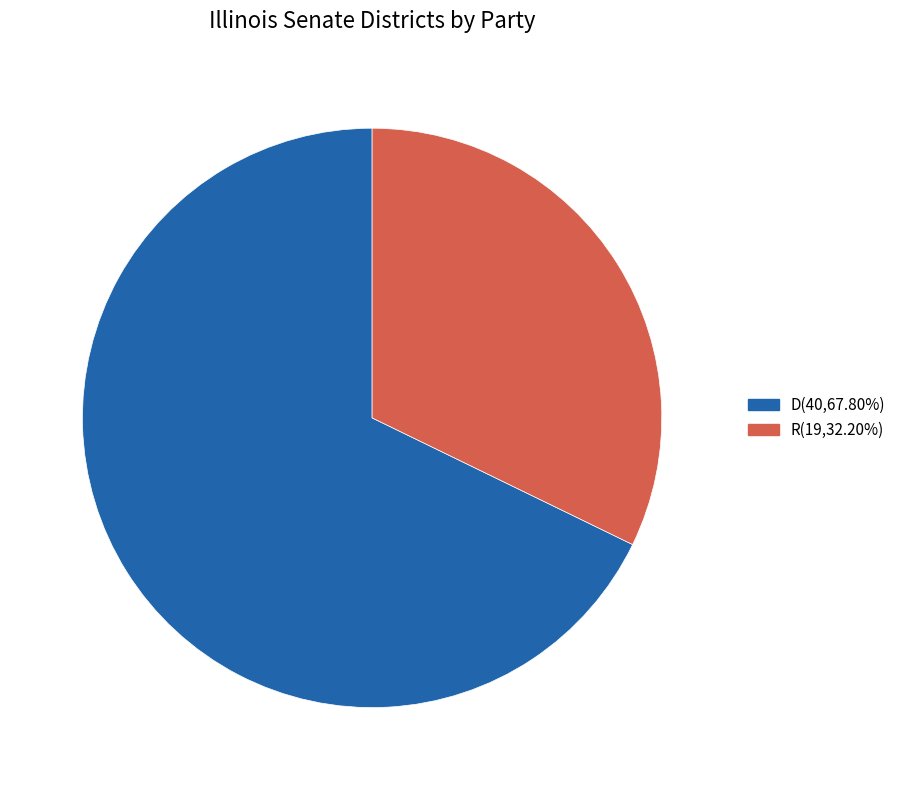

Approximately how many times larger is the value at R(19,32.20%) compared to D(40,67.80%)?

0.5